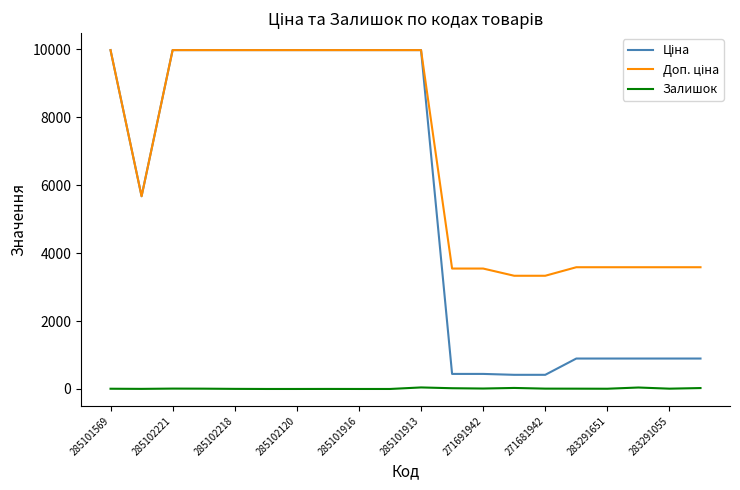

Is this an area chart (filled region under the line)?

No